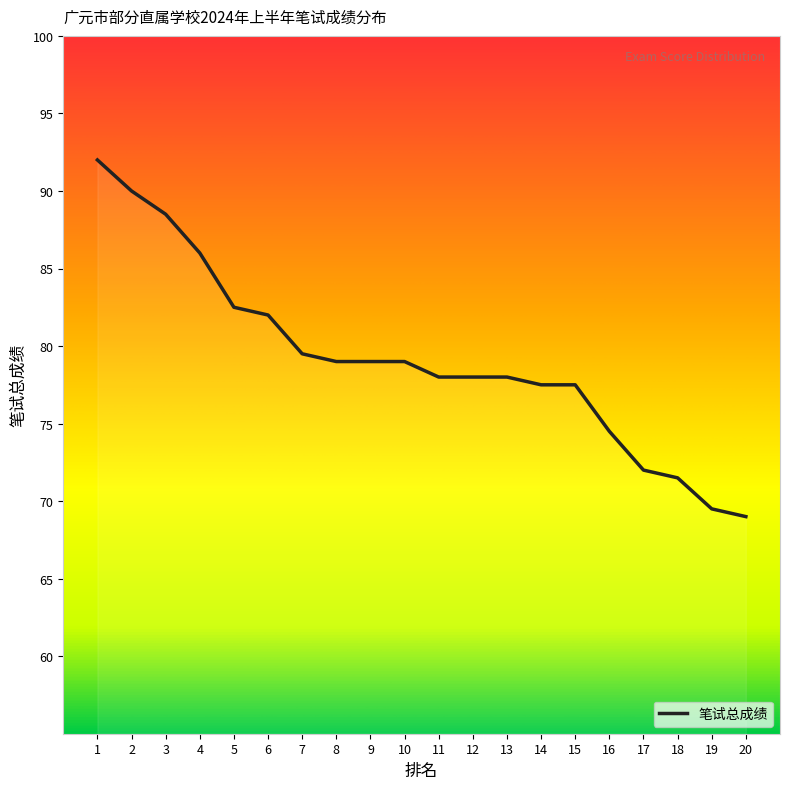

The value at 7 is 53.5. True or false?

False